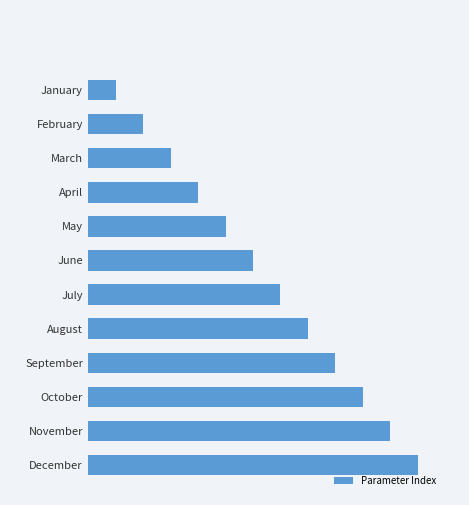

Rank the categories by value from lowest to highest.

January, February, March, April, May, June, July, August, September, October, November, December